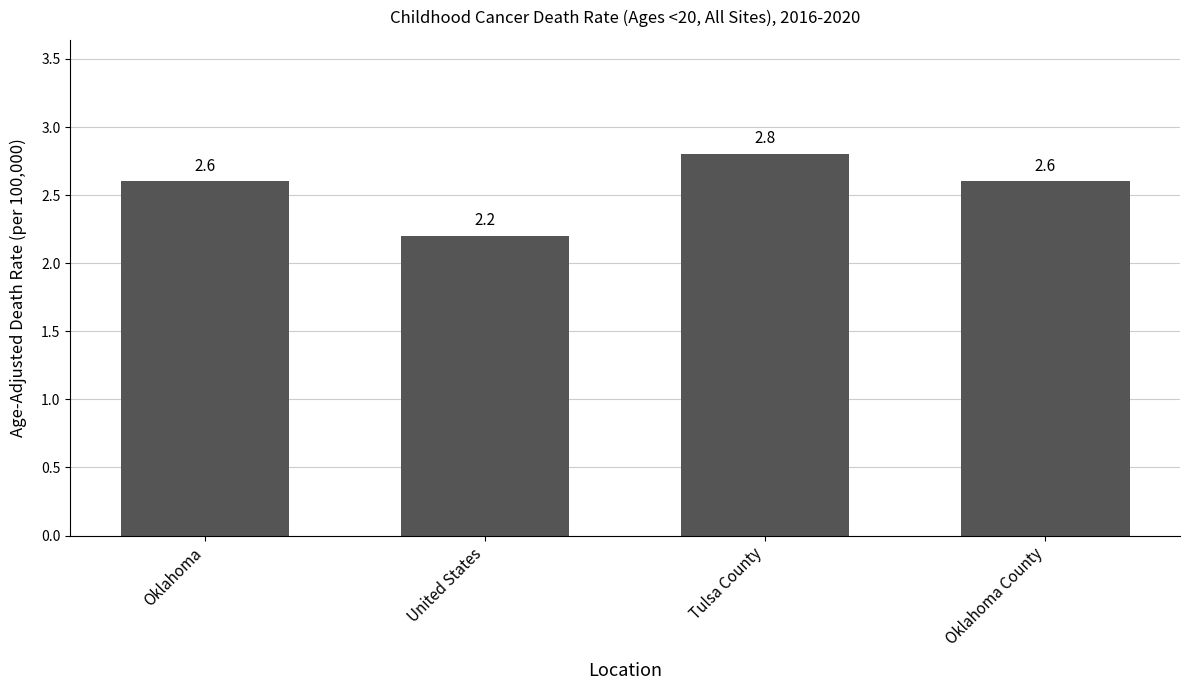

What is the difference between the values at United States and Oklahoma?

0.4